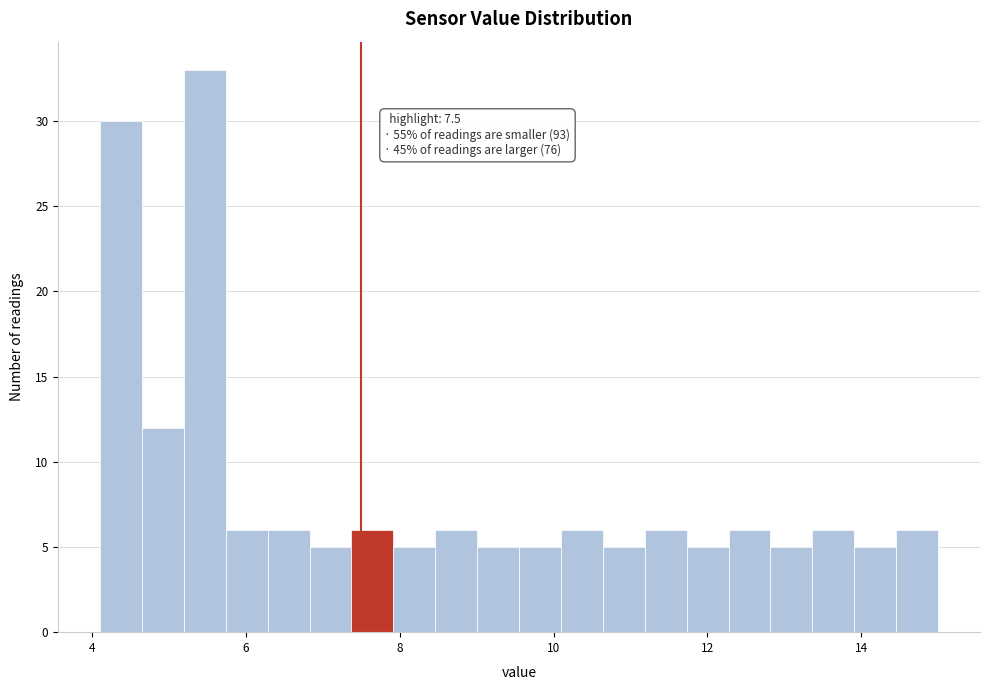

Read against the x-axis, roughly where is the centre of the tallest bar?

5.4